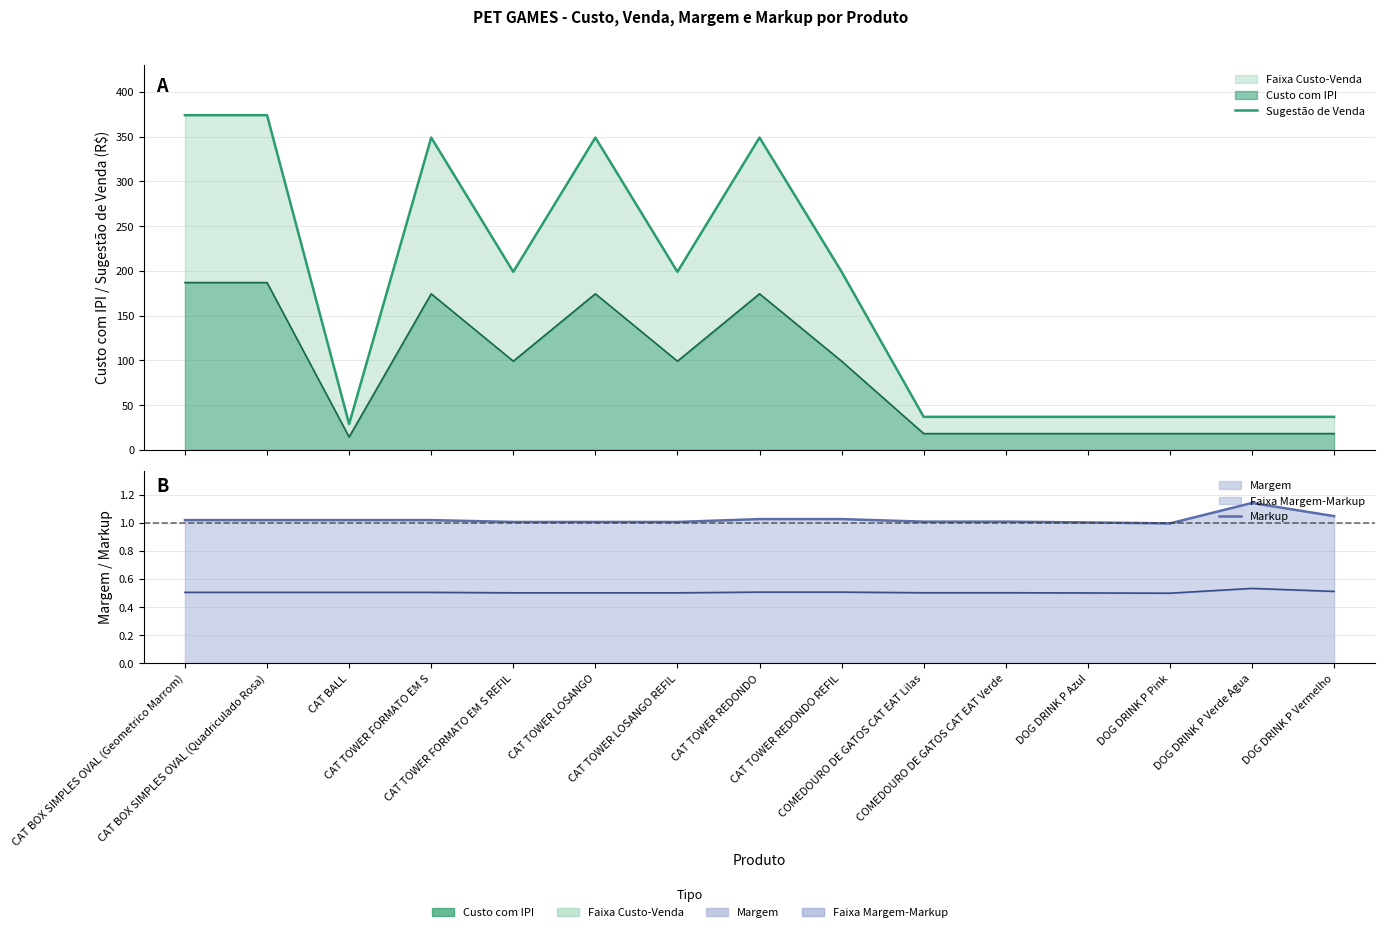

At which category does the chart reach its minimum across all series?

DOG DRINK P Pink